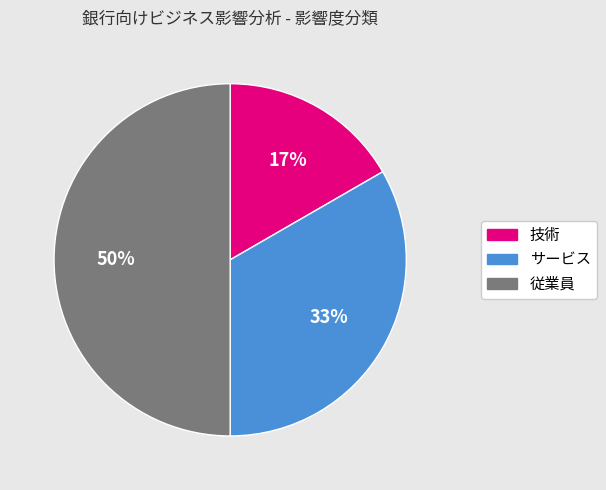

Between 技術 and 従業員, which is larger?

従業員